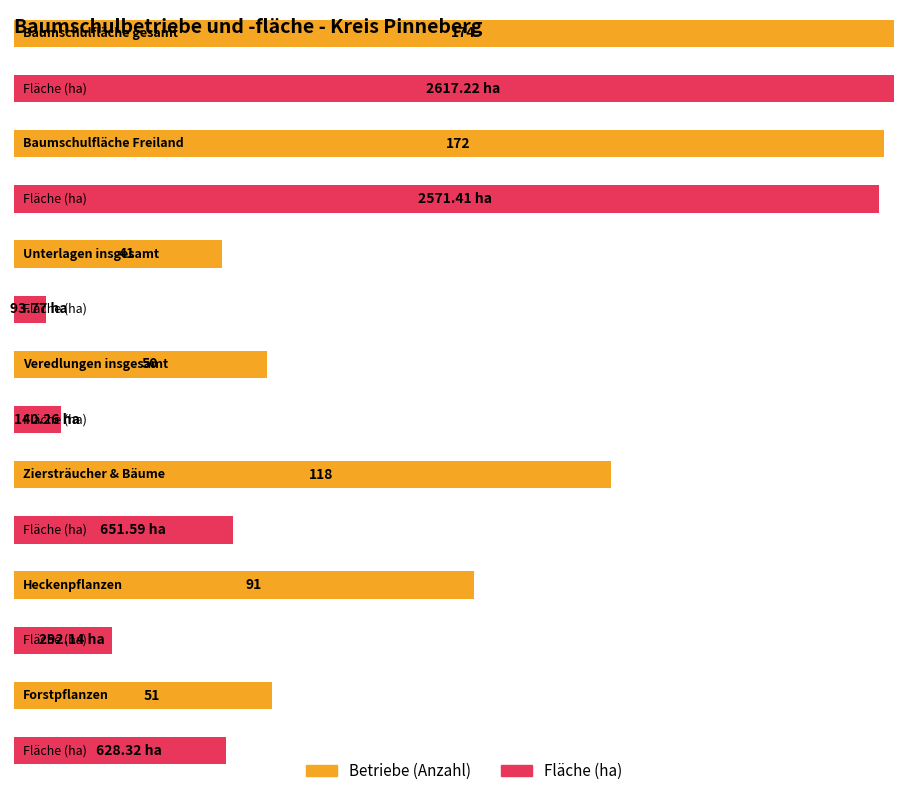

True or false: Fläche (ha) has a value of 43.5 at Veredlungen insgesamt.

False